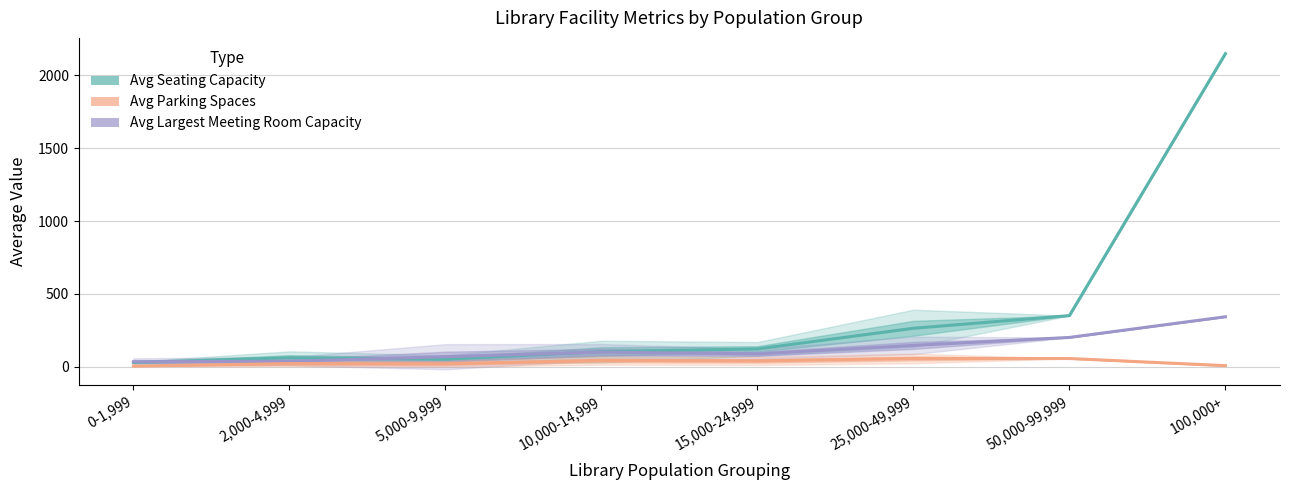

What is the average value of the Avg Largest Meeting Room Capacity series?

126.2